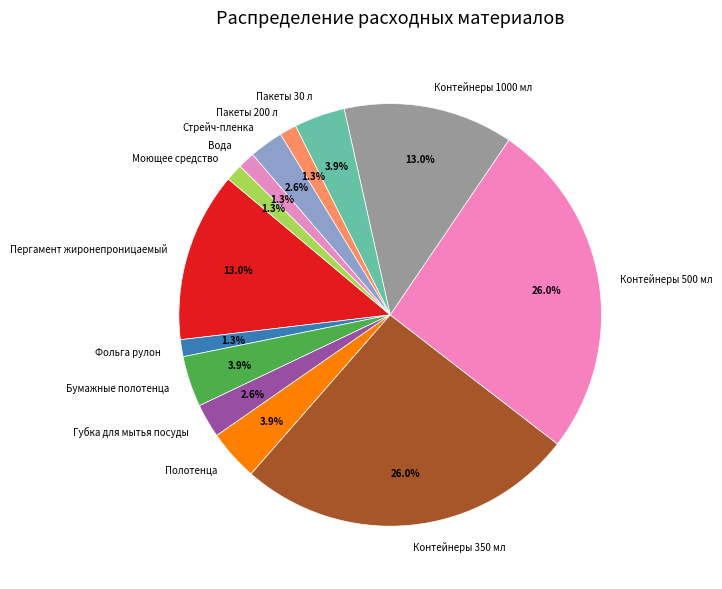

To the nearest percent, what portion does Бумажные полотенца represent?

4%